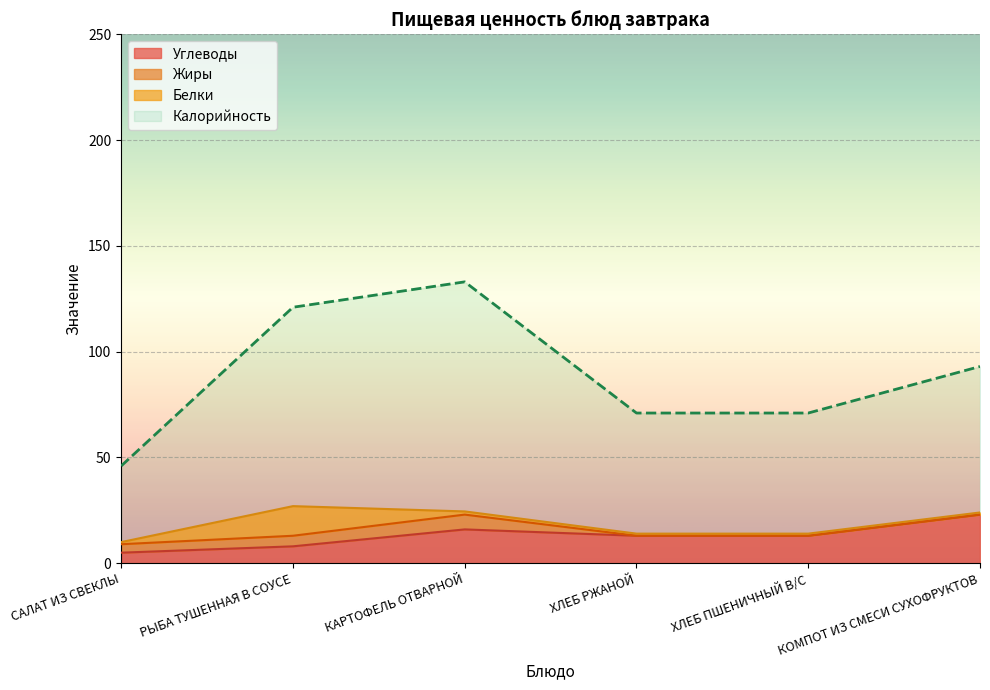

In Калорийность, how many points are higher than both neighbors (excluding endpoints)?

1